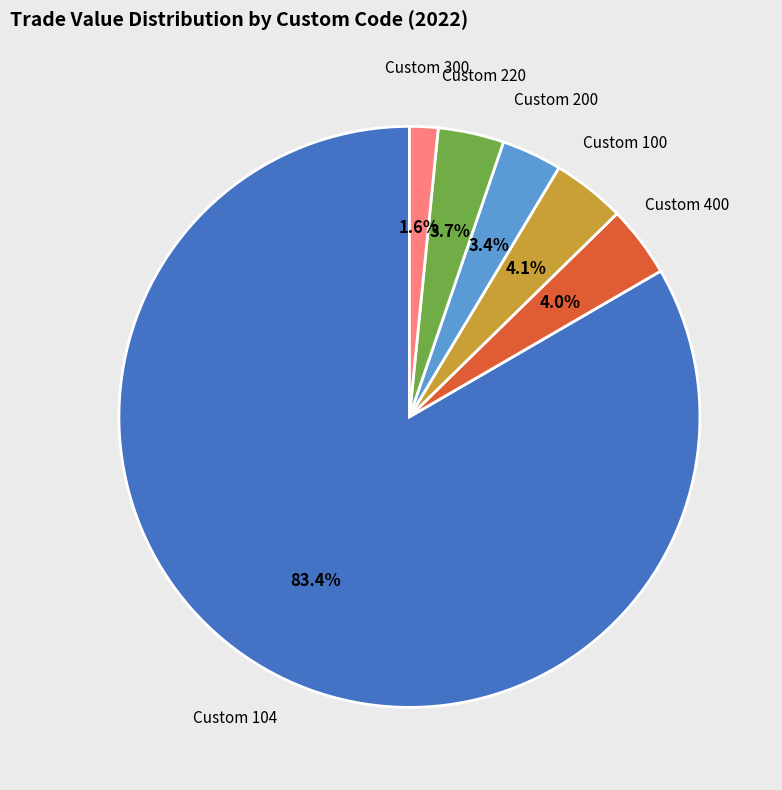

Approximately how many times larger is the value at Custom 400 compared to Custom 200?

1.2